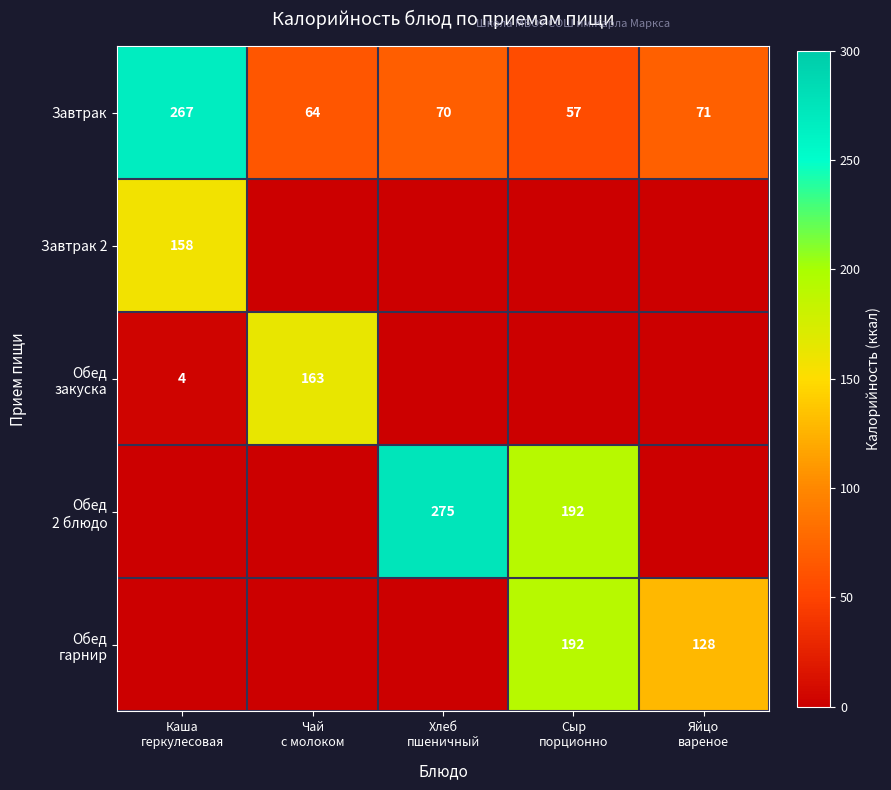

What is the average value of the Завтрак series?

106